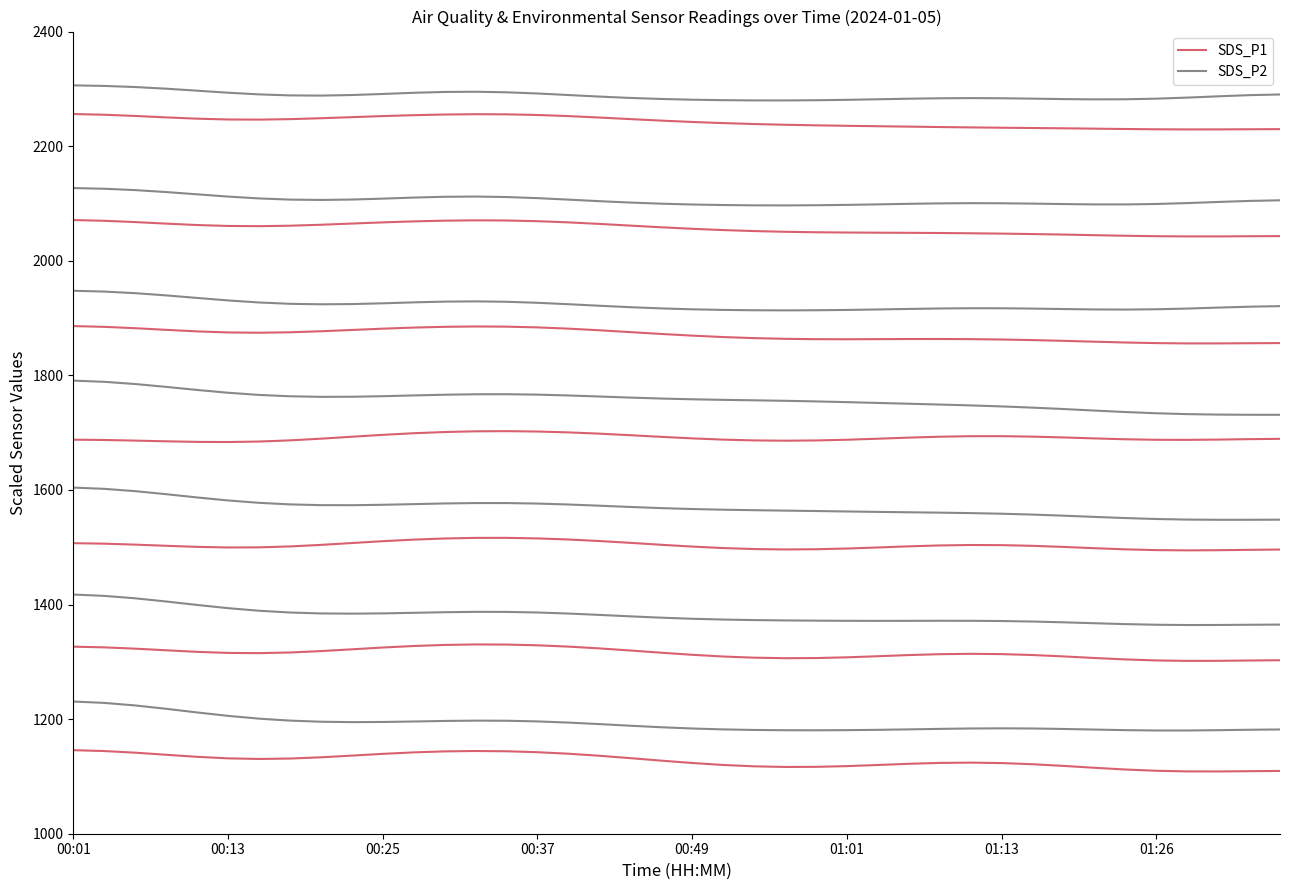

True or false: SDS_P1 and SDS_P2 intersect in this chart.

False